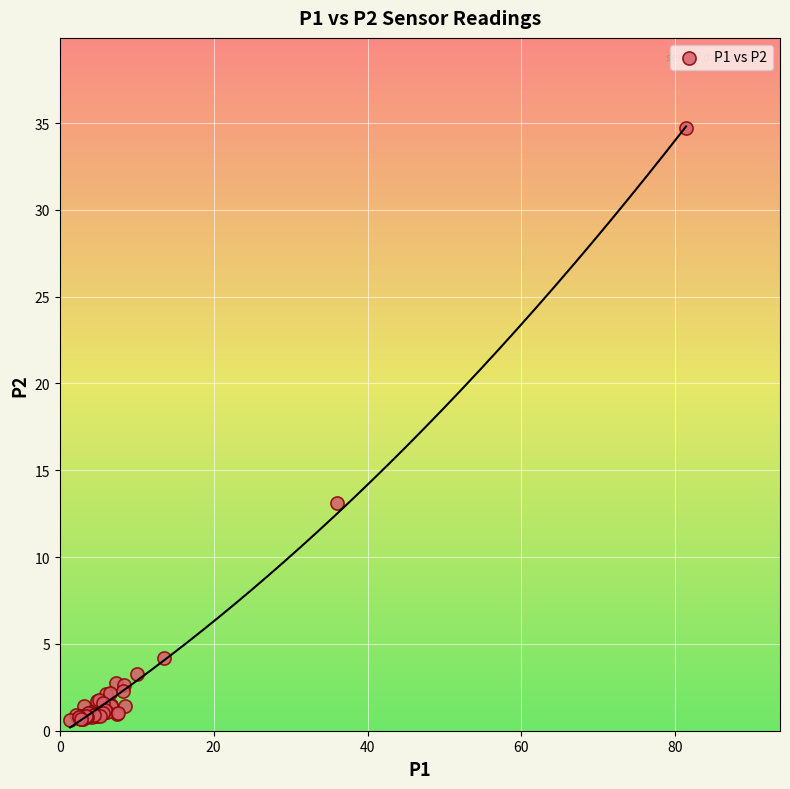

What Y value in the scatter plot is closest to 17?

13.1